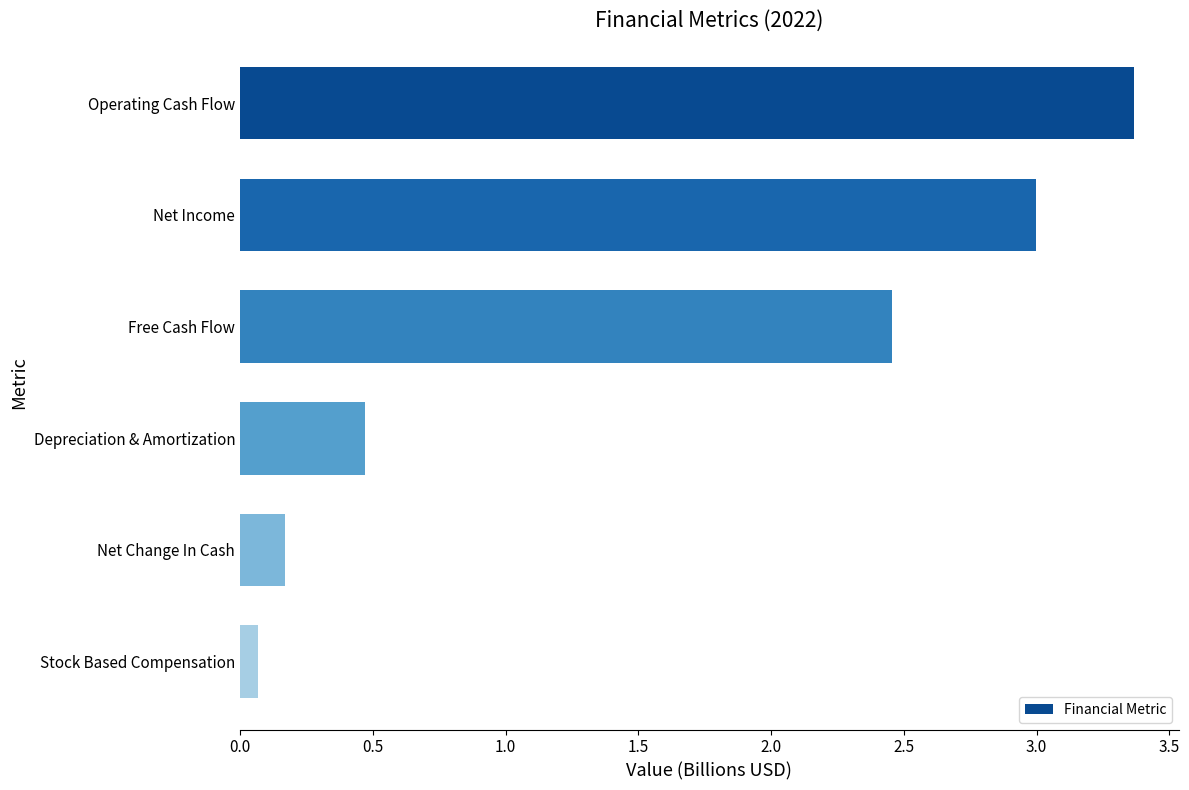

What is the sum of all values?

9.5